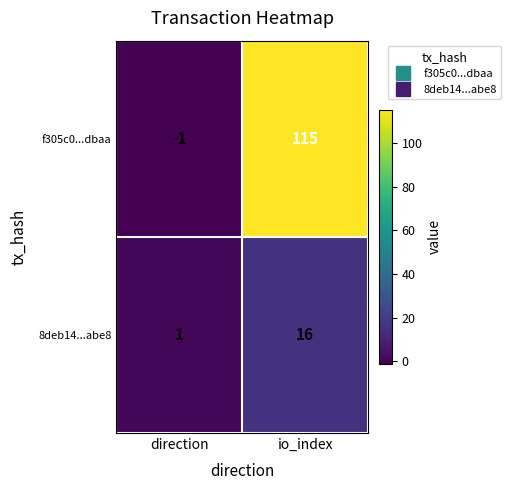

At how many categories does at least one series exceed 12?

1